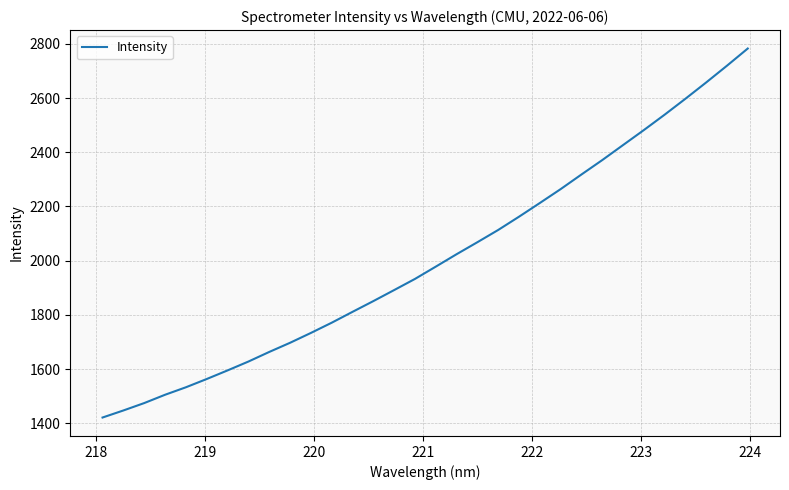

What is the difference between the maximum and minimum values?

1361.1